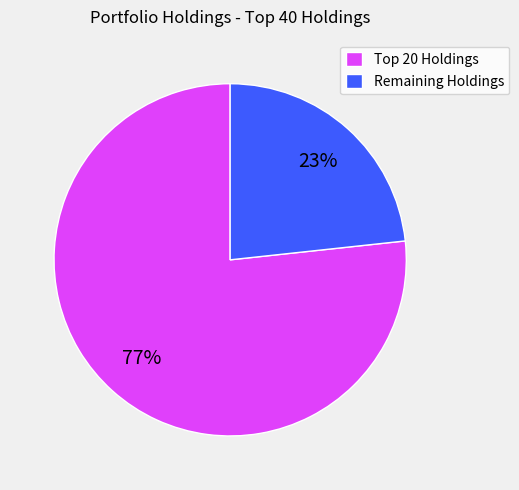

What is the smallest slice in the pie chart?

Remaining Holdings